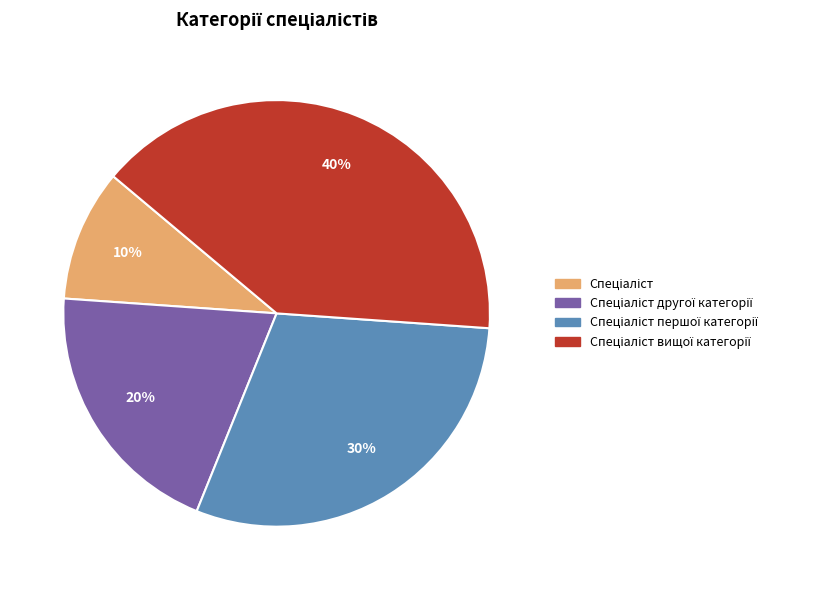

To the nearest percent, what is the average slice percentage?

25%